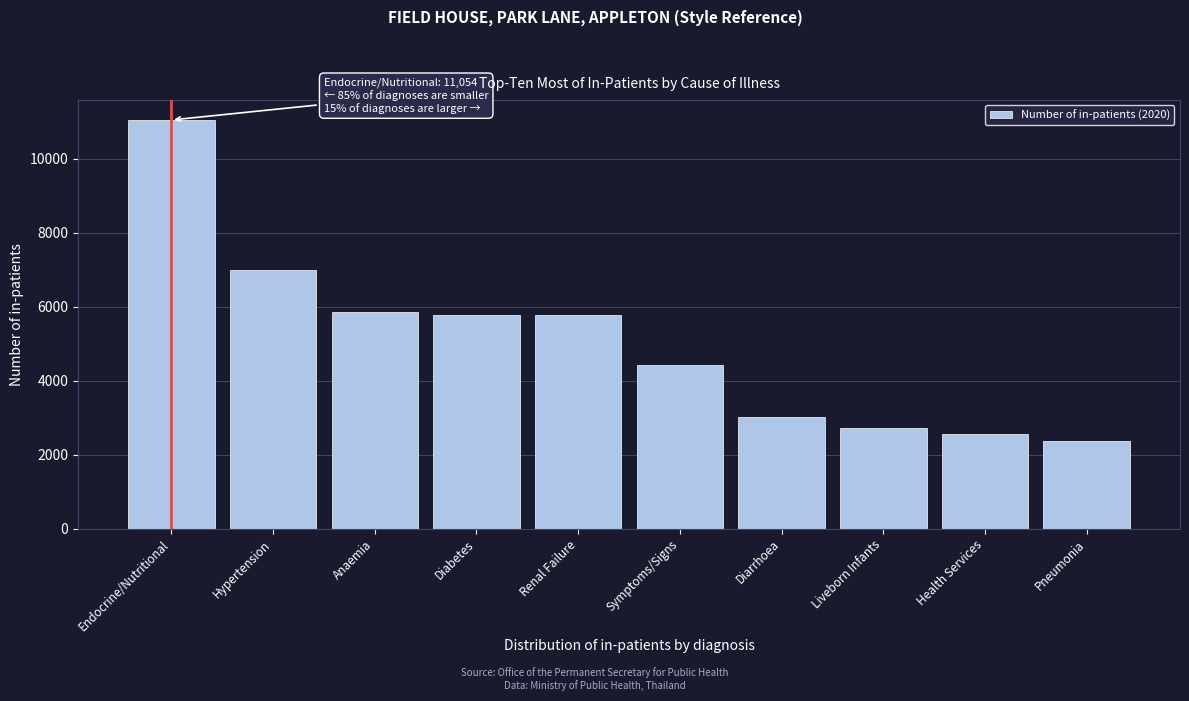

What is the ratio of the value at Renal Failure to the value at Diabetes?

1.0